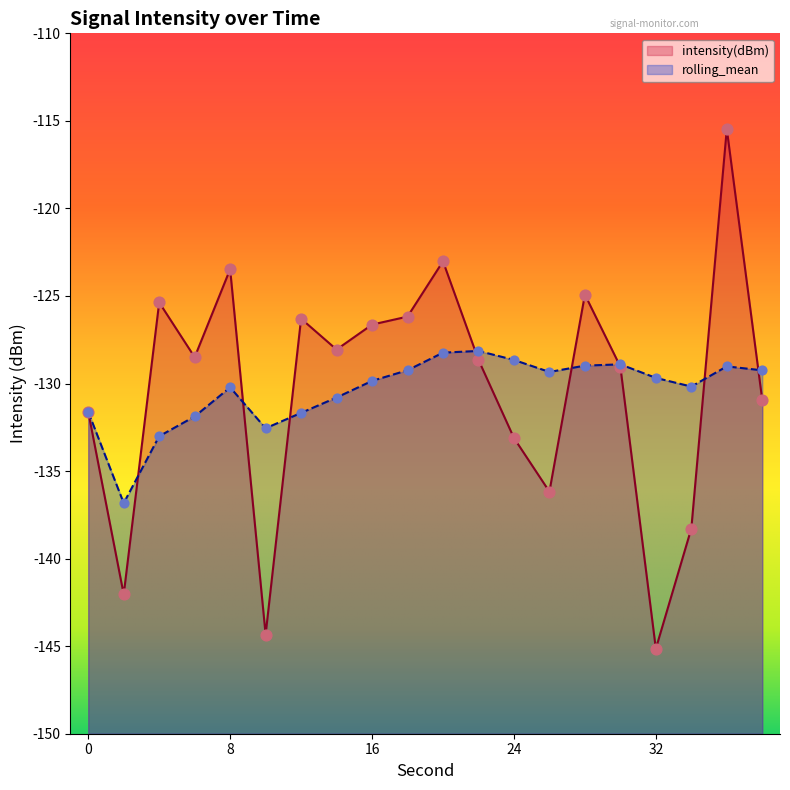

What is the total value across all series at 38?

-260.2